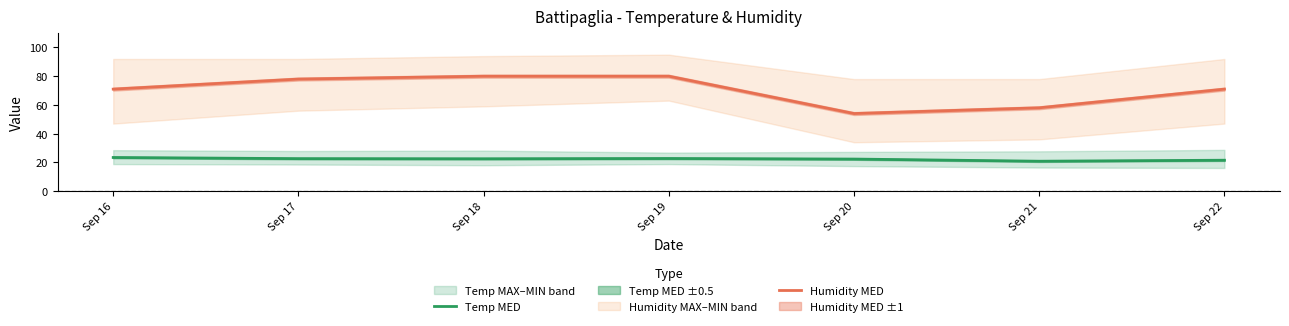

True or false: Humidity MED and Temp MED intersect in this chart.

False